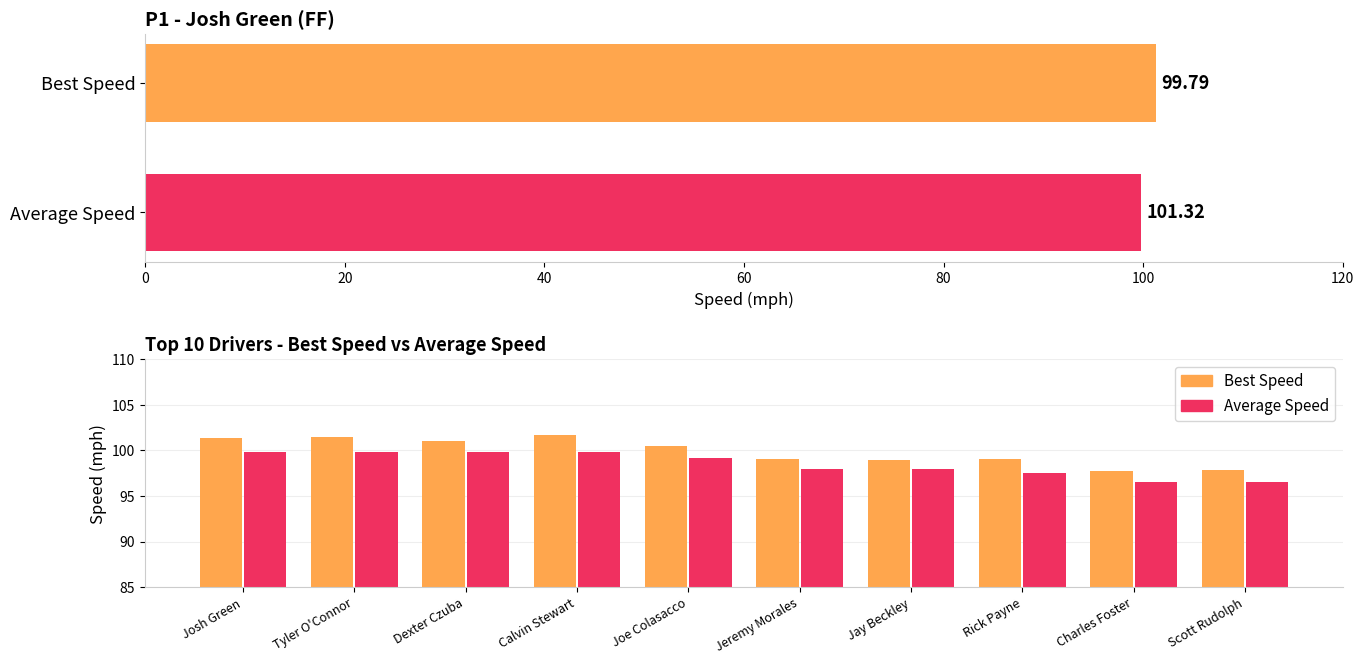

Rank the series at Rick Payne from lowest to highest value.

Average Speed, Best Speed